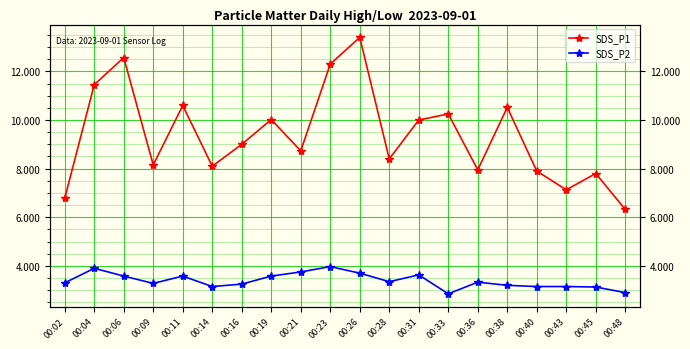

What is the smallest value displayed?

2.9